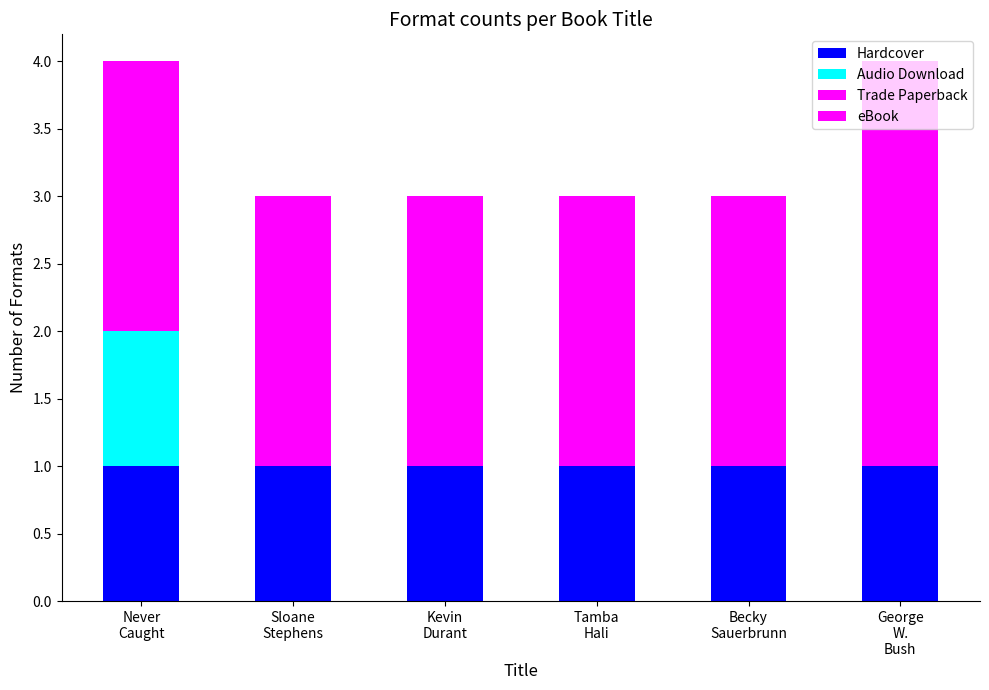

How many distinct data groups are displayed?

4